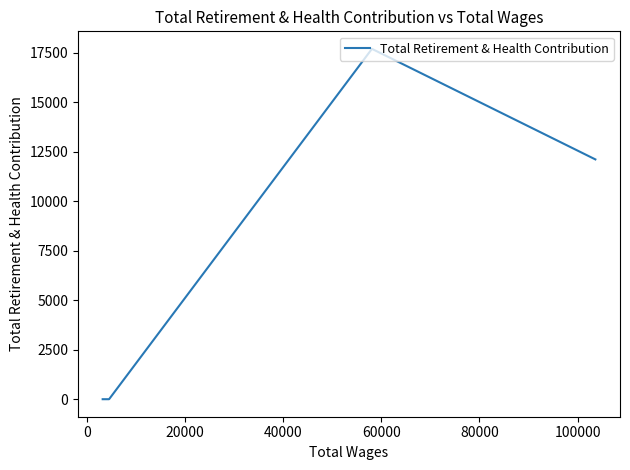

Does the chart have visible grid lines?

No